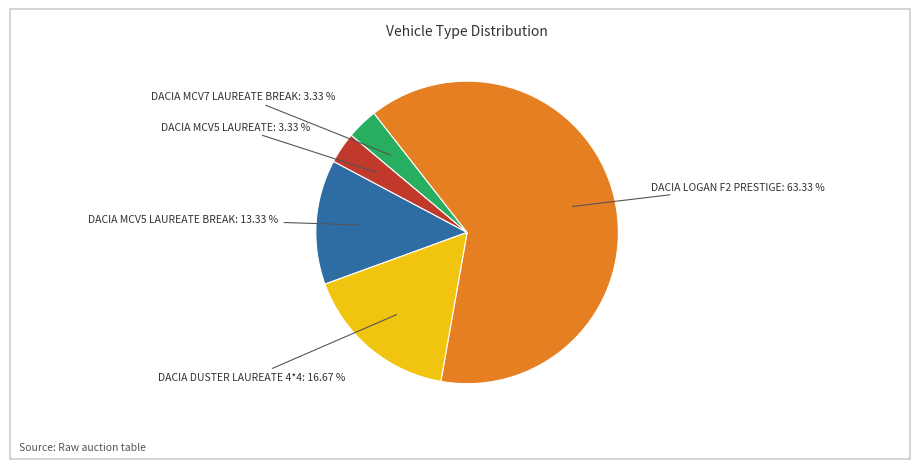

Which category has the biggest portion of the pie?

DACIA LOGAN F2 PRESTIGE